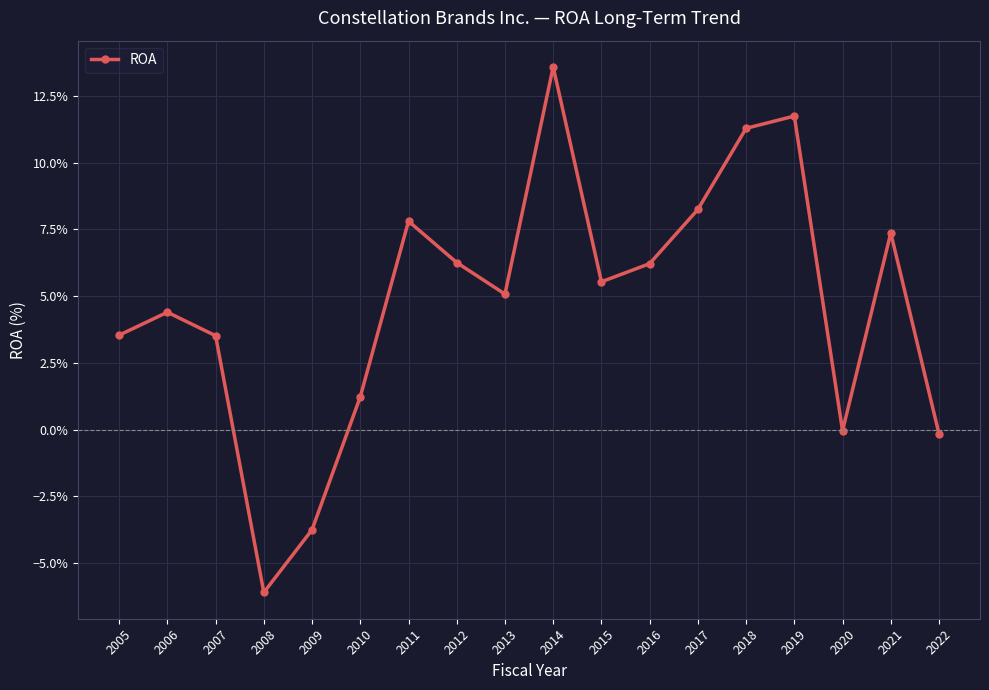

The value at 2020 is -0.0. True or false?

True